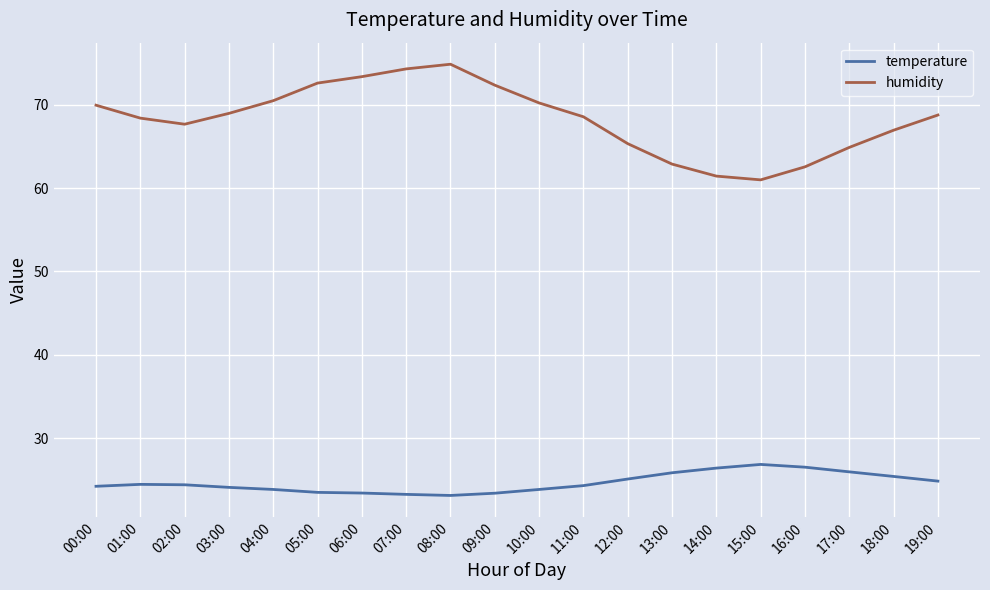

What is the sum of the temperature values at 05:00 and 00:00?

47.8